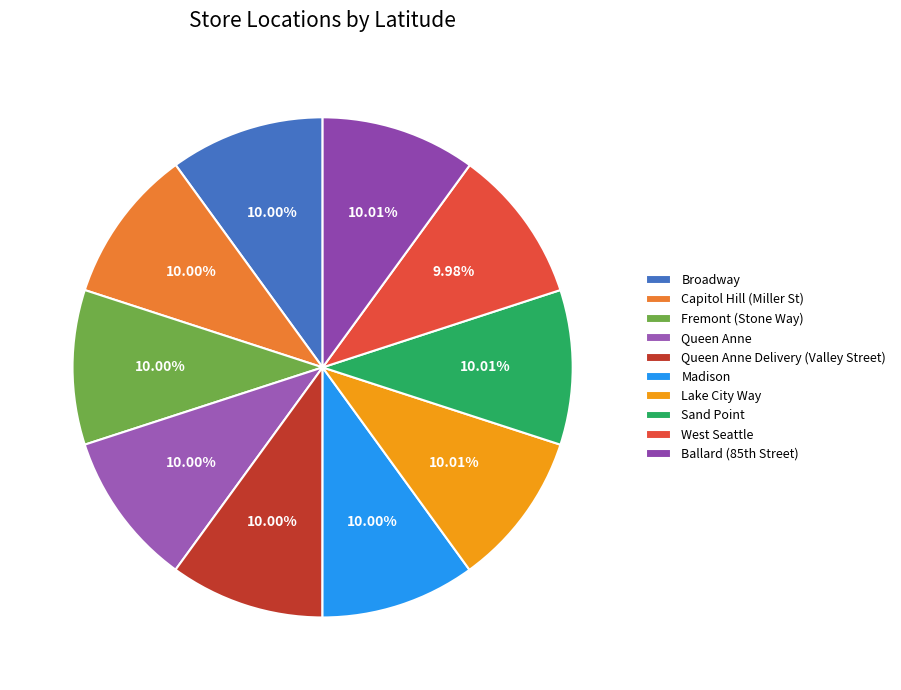

Approximately how many times larger is the value at Sand Point compared to Broadway?

1.0